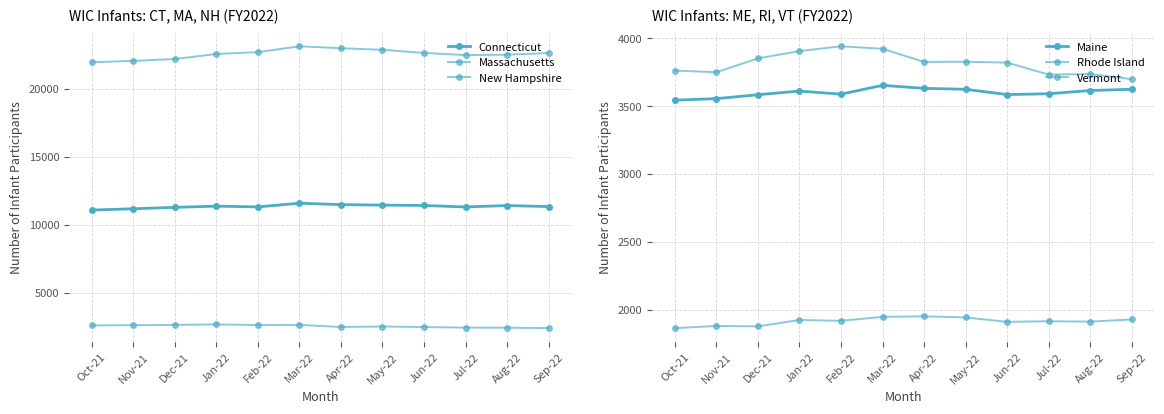

What is the difference between the highest and lowest values at Nov-21?

20157